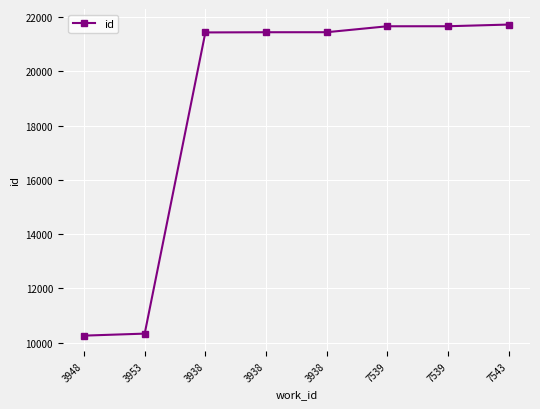

Reading left to right, what are all the values shown in this chart?

10262	10336	21428	21435	21436	21655	21656	21718